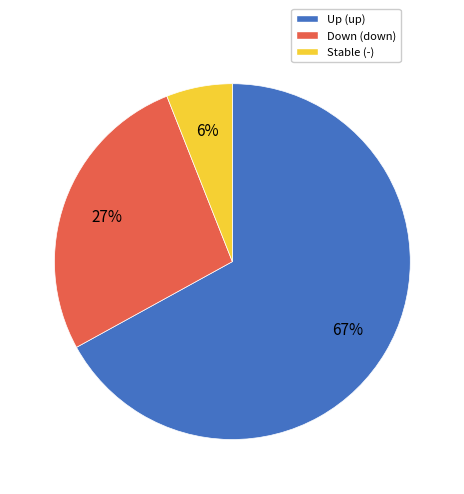

Is there any slice that represents more than half of the pie?

Yes